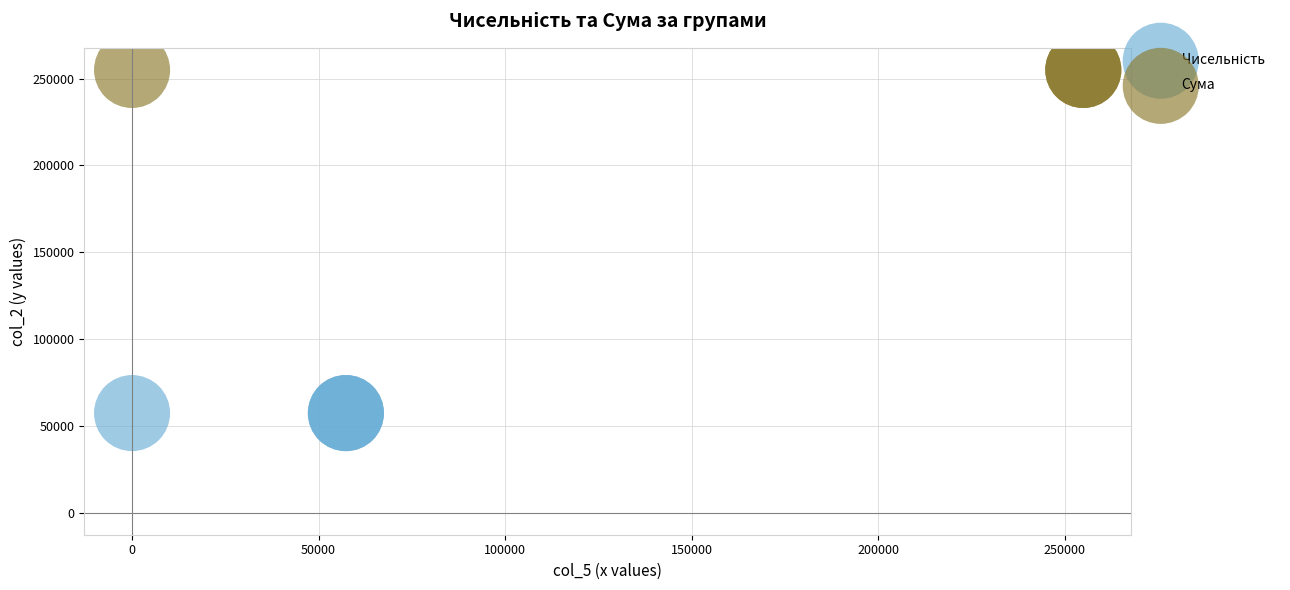

Which series contains the highest Y value?

Сума